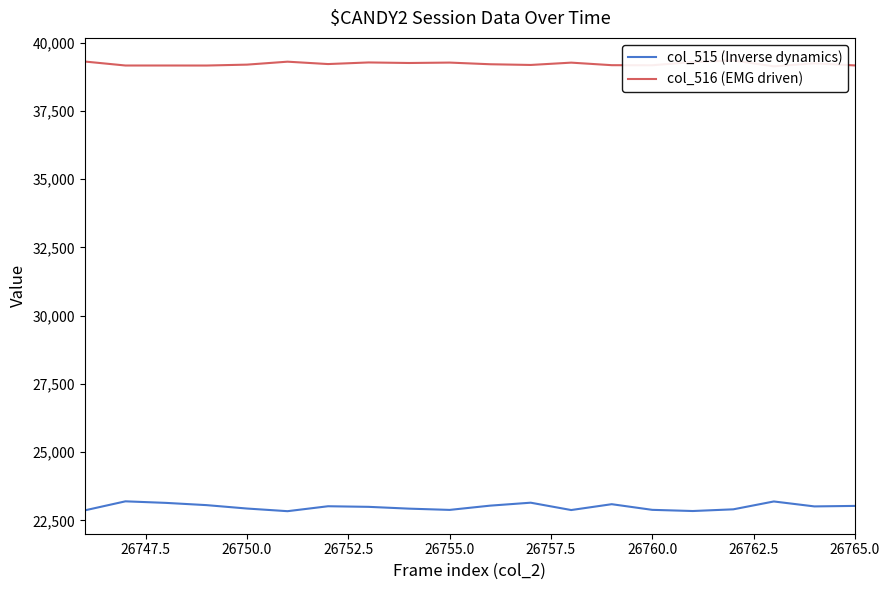

The col_515 (Inverse dynamics) series shows 22888 at 26755.0. True or false?

True